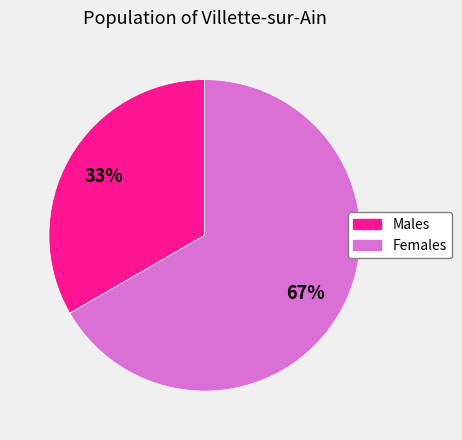

Is there any slice that represents more than half of the pie?

Yes